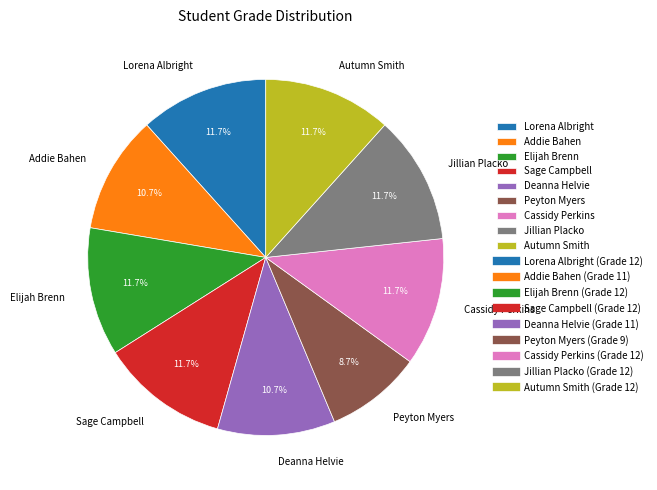

To the nearest percent, what portion does Lorena Albright represent?

12%